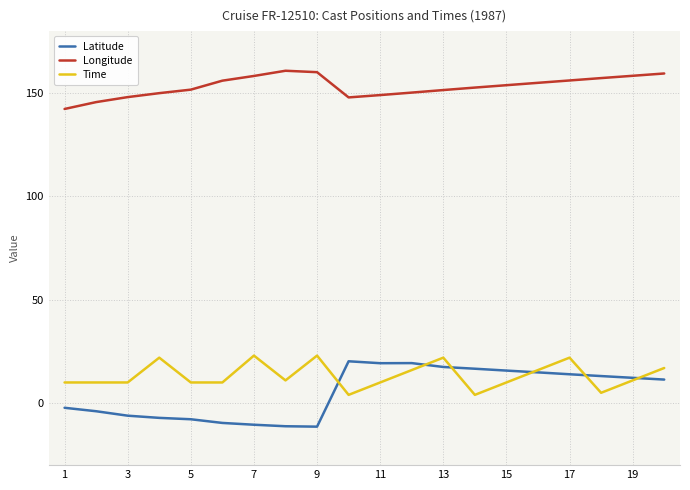

What is the average value of the Latitude series?

5.2